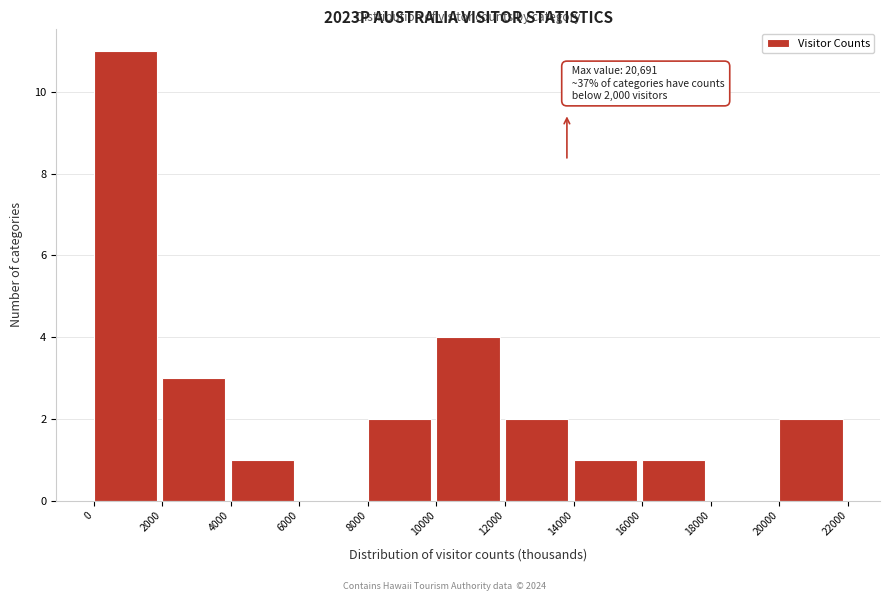

Over which range of the x-axis is the bar tallest?

0 to 2000